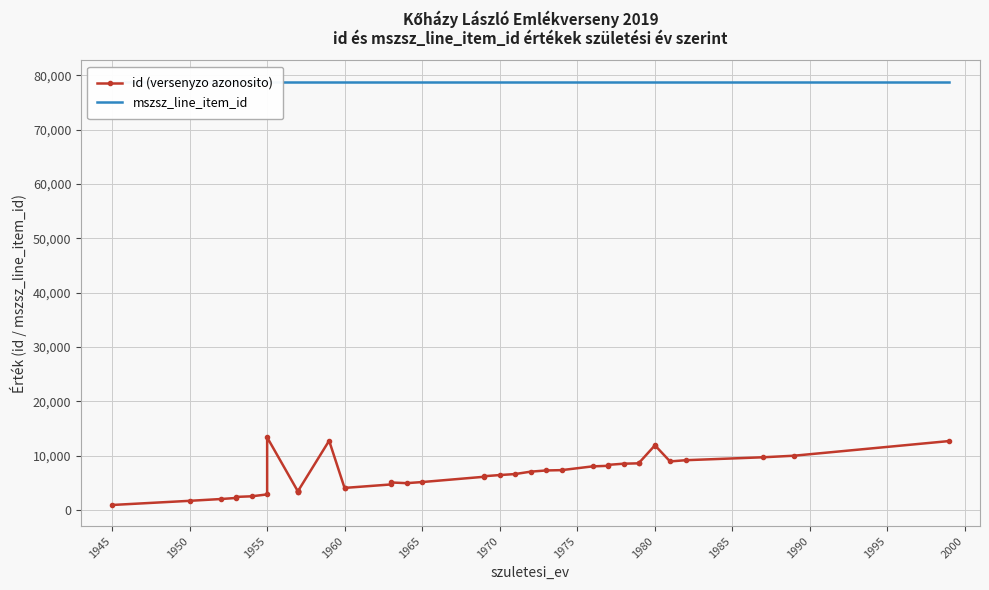

What is the value of the id (versenyzo azonosito) point at the 31st from the left?

8538